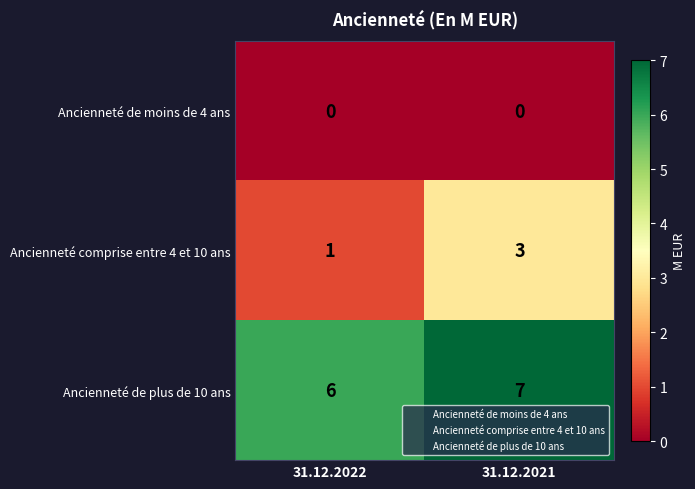

Between 31.12.2022 and 31.12.2021, which series saw the biggest shift?

Ancienneté comprise entre 4 et 10 ans